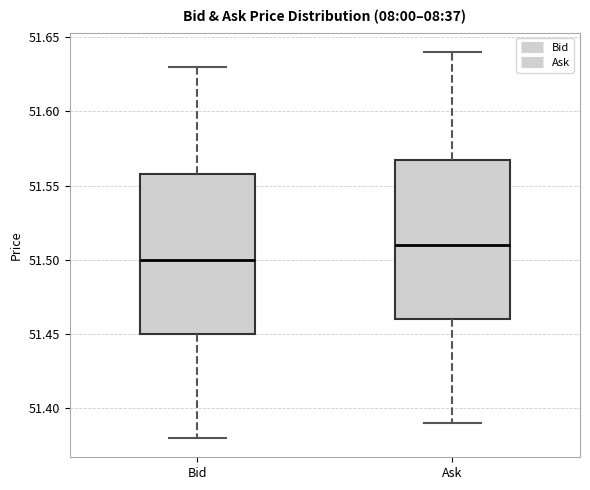

Where is the lower edge of the box for Bid on the y-axis? The values are not printed on the chart, so give them approximately, as read against the axis.

51.45